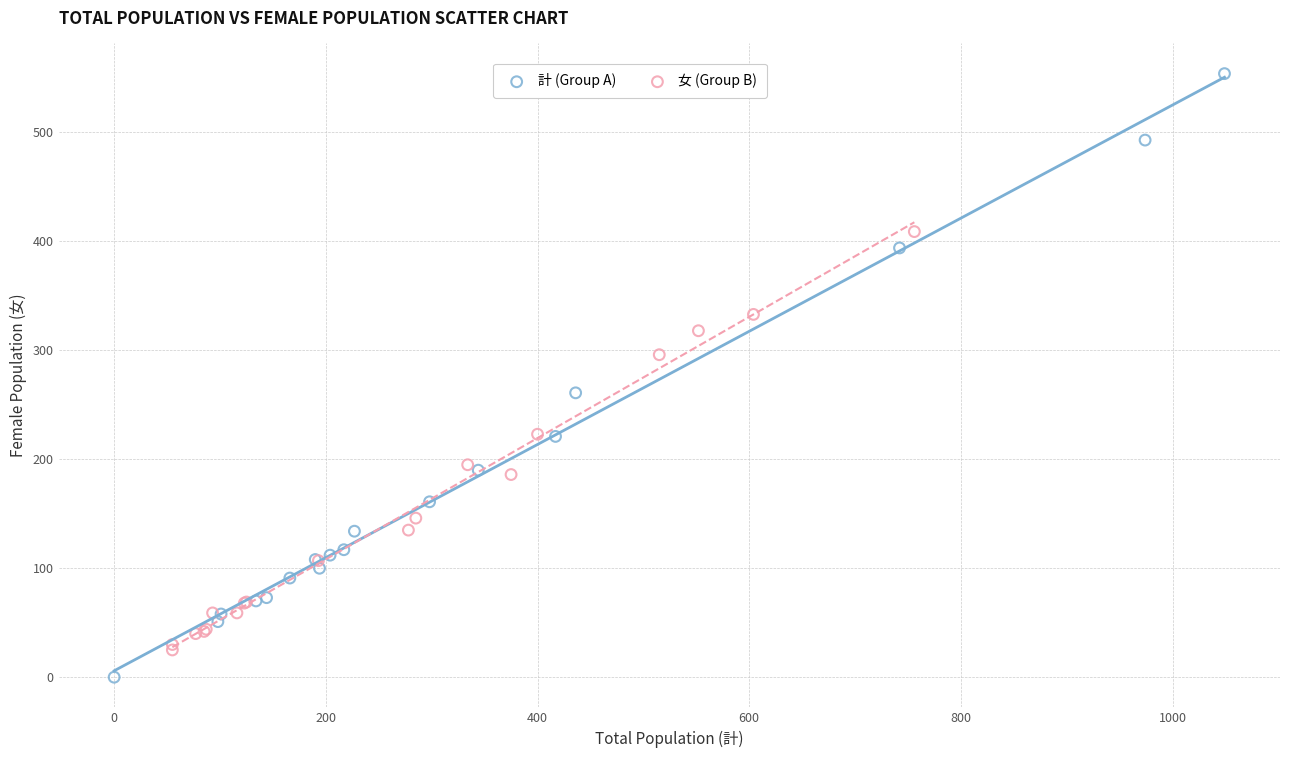

Which series has the widest spread of Y values?

計 (Group A)